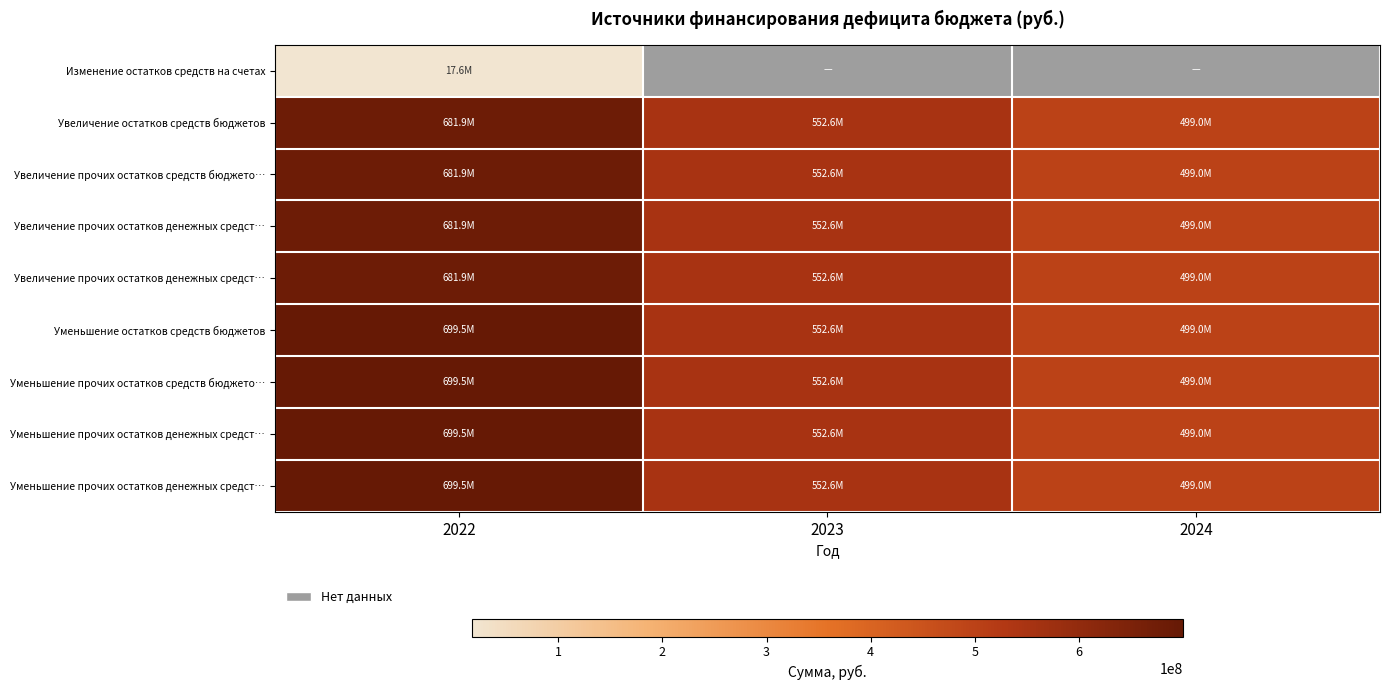

How many distinct data groups are displayed?

9